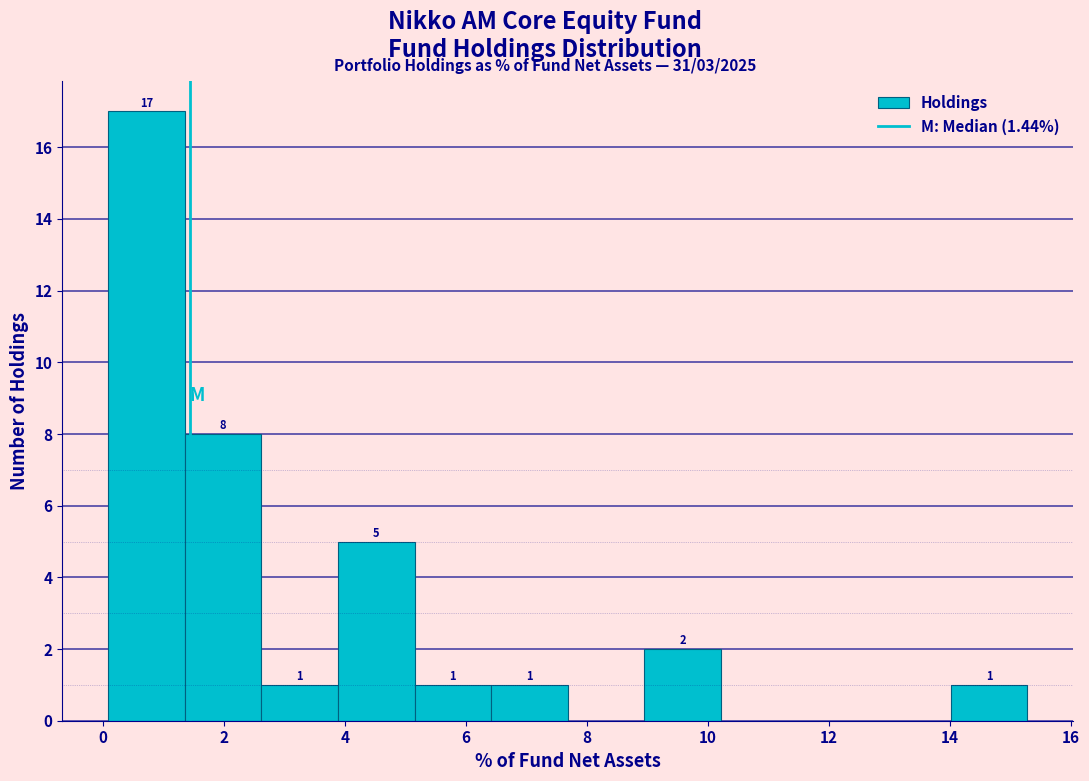

Over which range of the x-axis is the bar tallest?

0.0 to 1.4